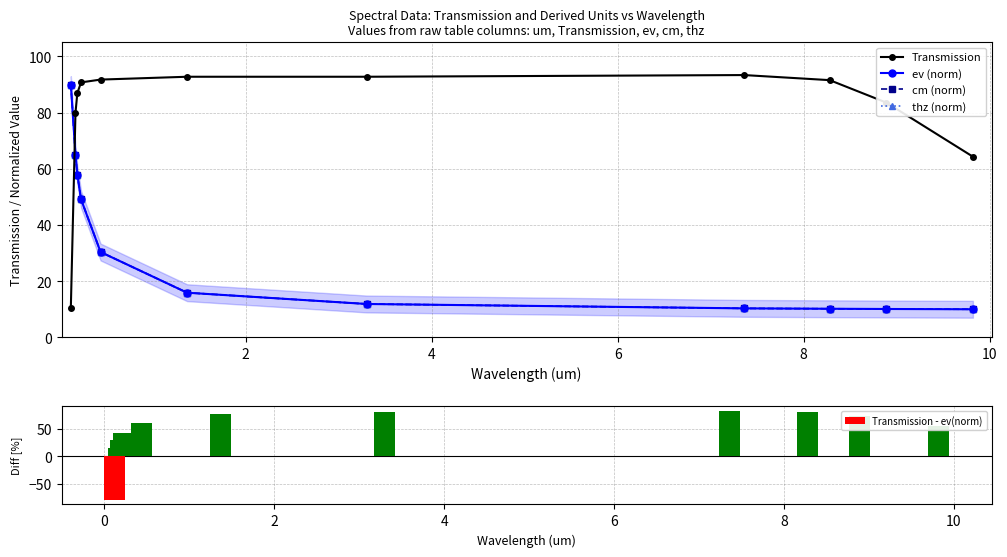

What is the value of the Transmission point at the 1st from the left?

10.4